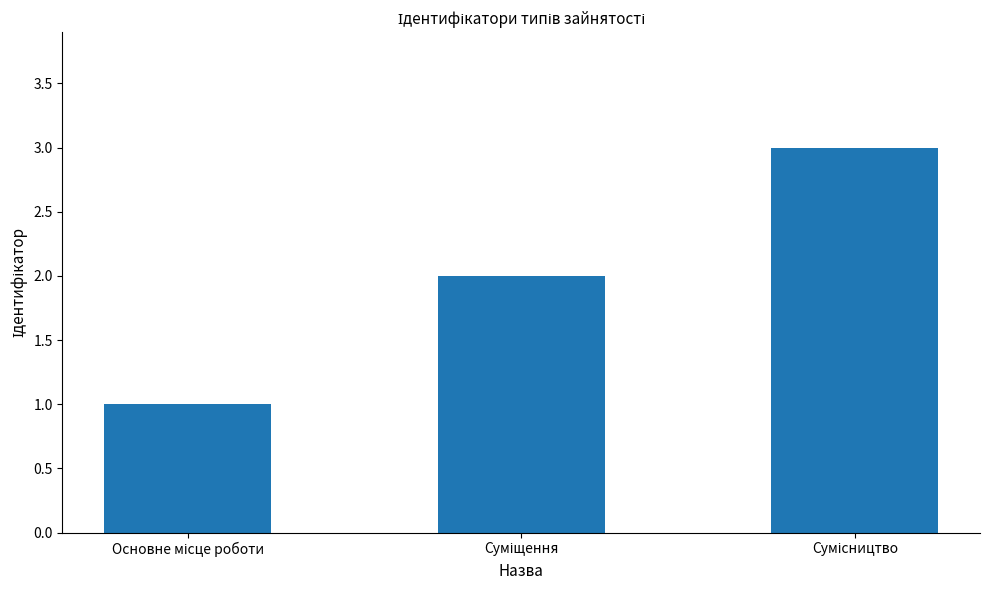

Does the chart contain stacked bars?

No